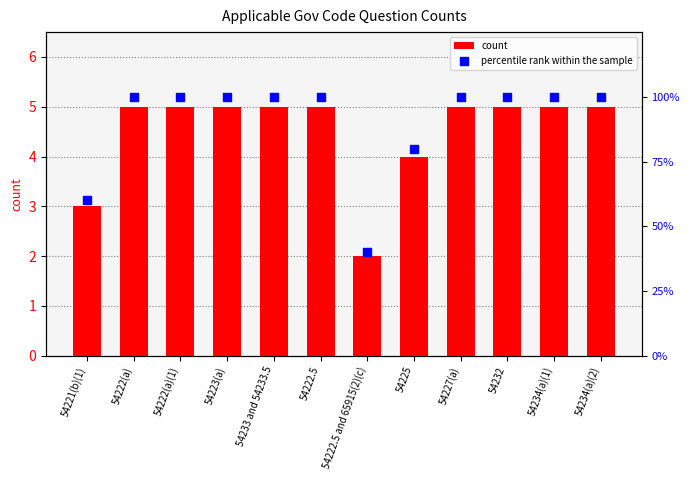

What are all the series names shown in the legend?

count, percentile rank within the sample